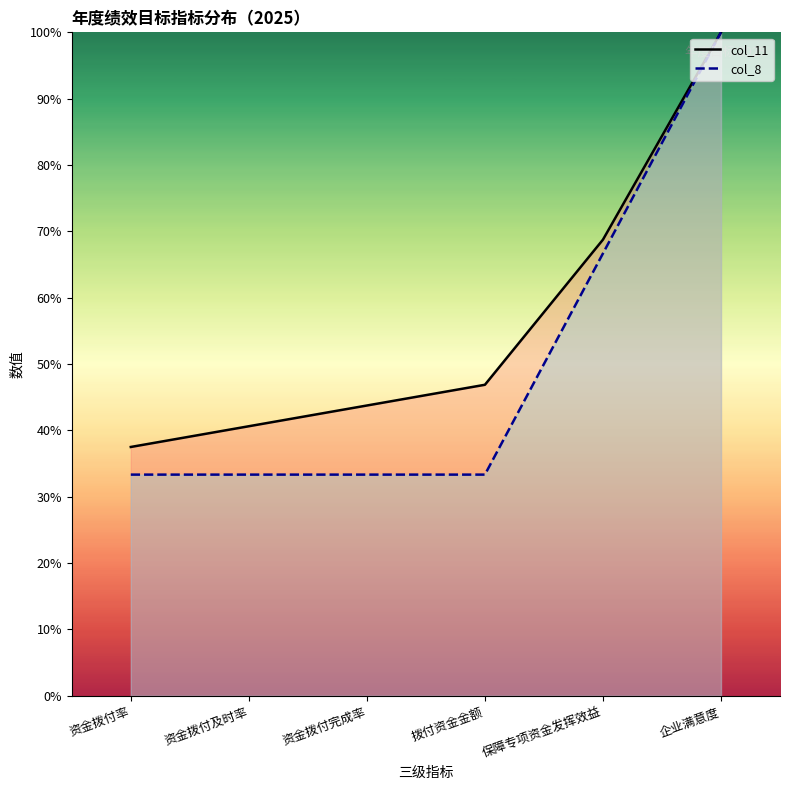

What are all the series names shown in the legend?

col_11, col_8